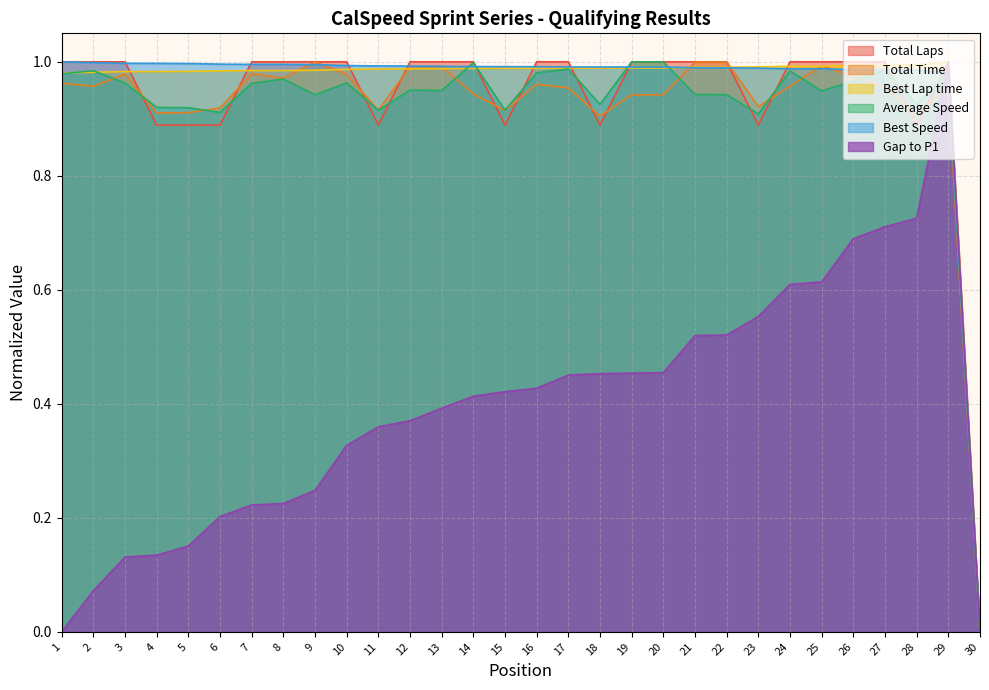

How many distinct data groups are displayed?

6